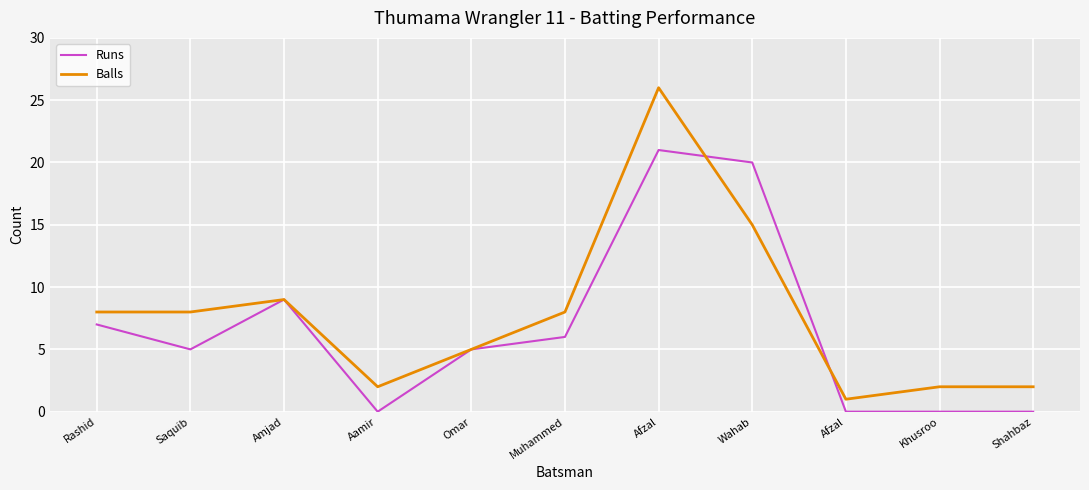

At which category is the sum across all series the highest?

Afzal